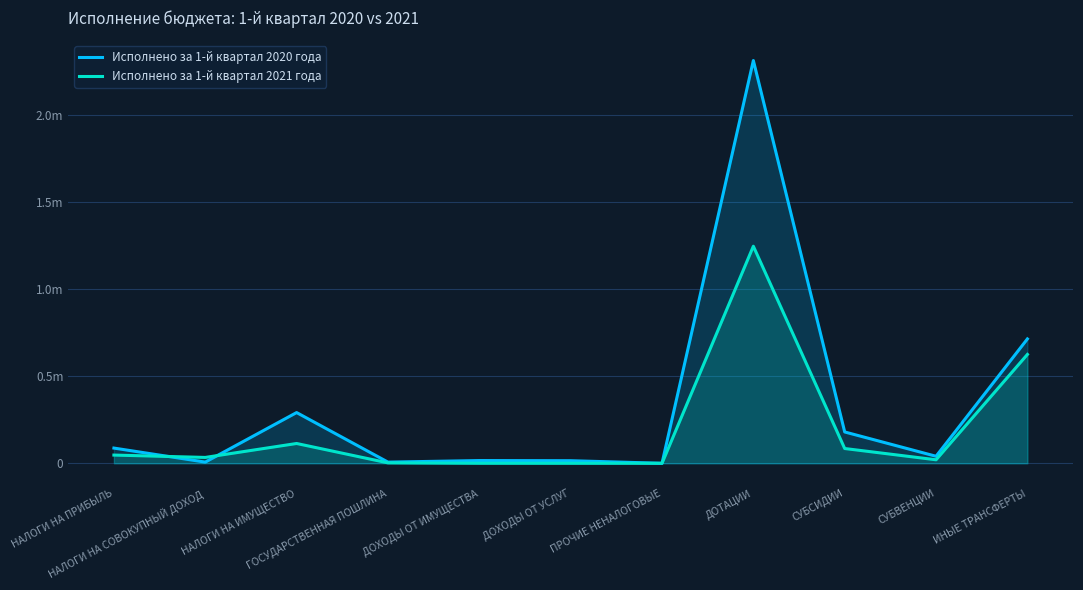

What is the label of the 11th point from the left?

ИНЫЕ ТРАНСФЕРТЫ